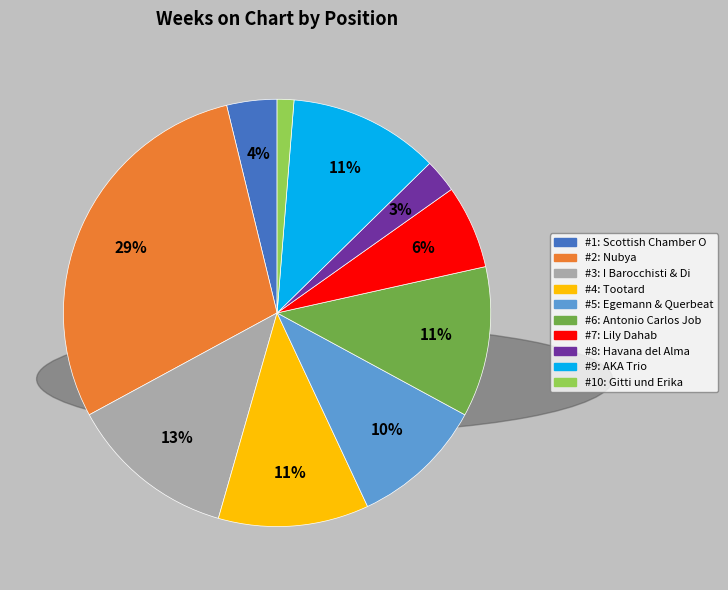

Does any single category account for the majority?

No